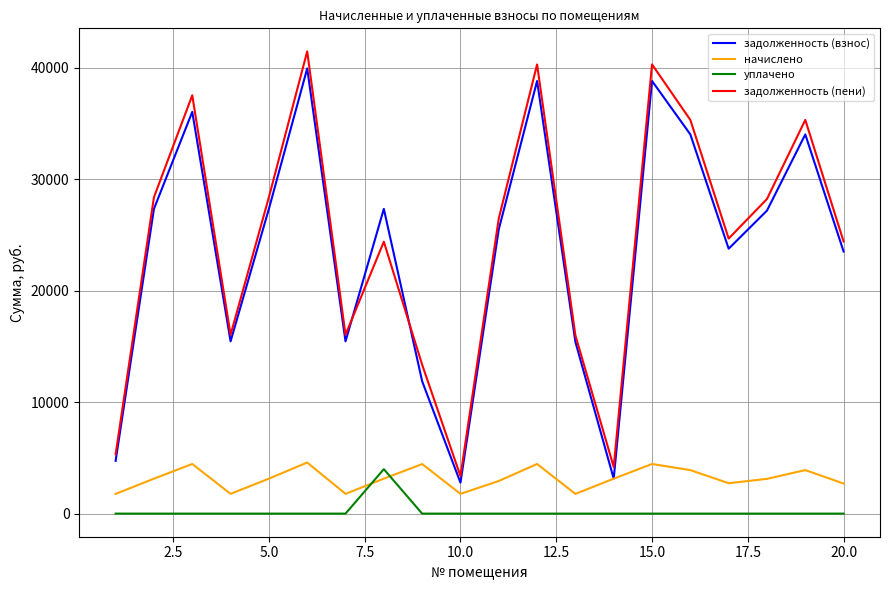

True or false: задолженность (пени) and уплачено cross at least once.

False